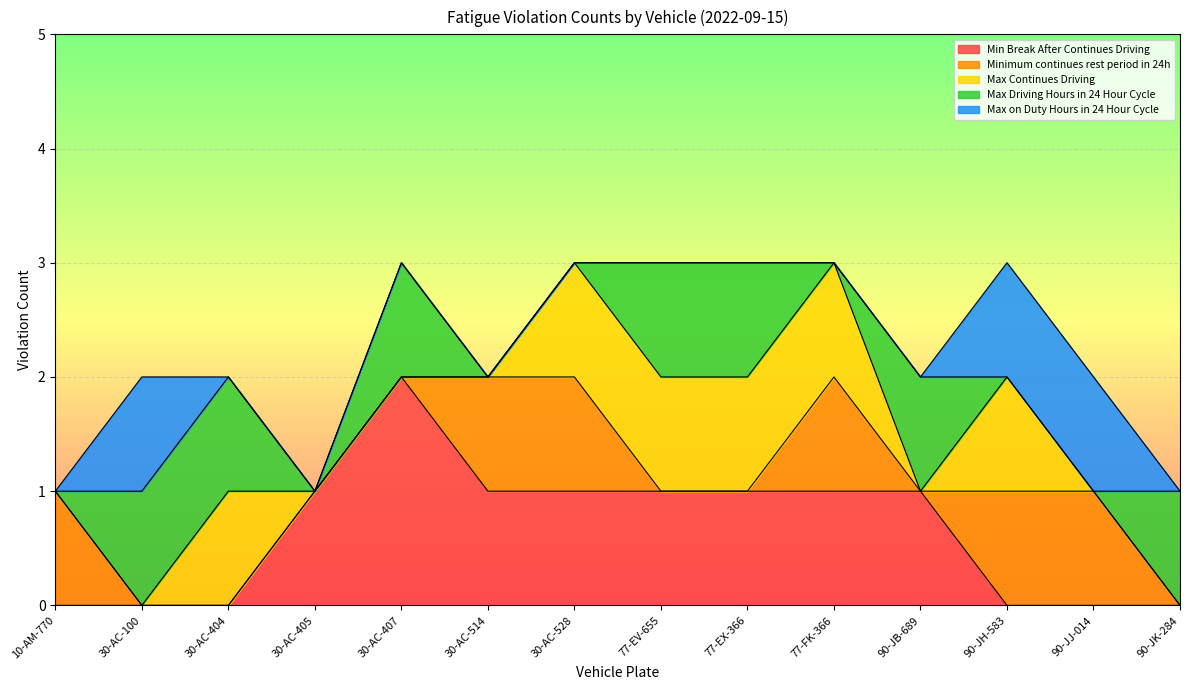

What is the difference between the maximum and minimum values in the Minimum continues rest period in 24h series?

1